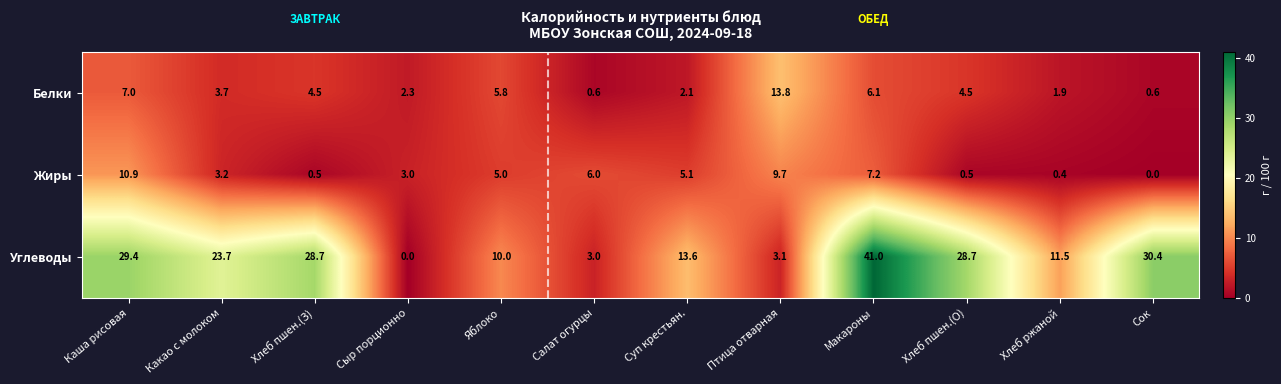

What is the sum of all Углеводы values?

223.1